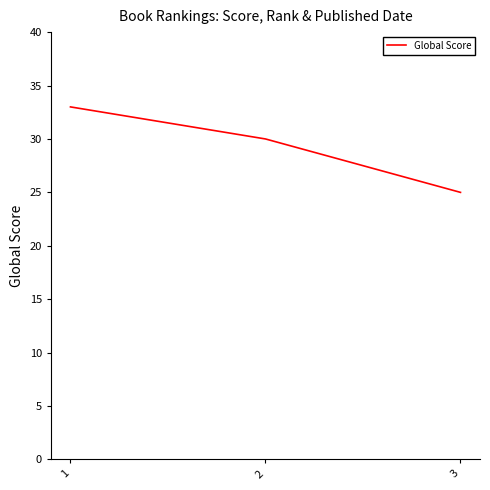

Reading left to right, extract all data points from this chart.

33	30	25